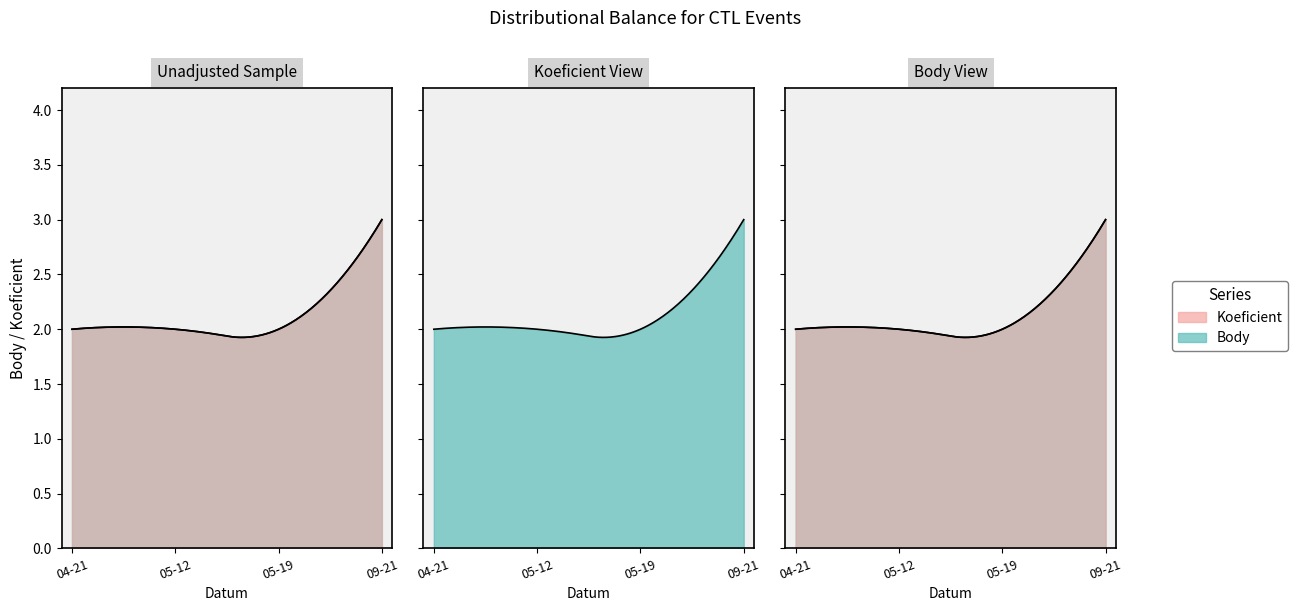

At how many categories does at least one series exceed 2?

1